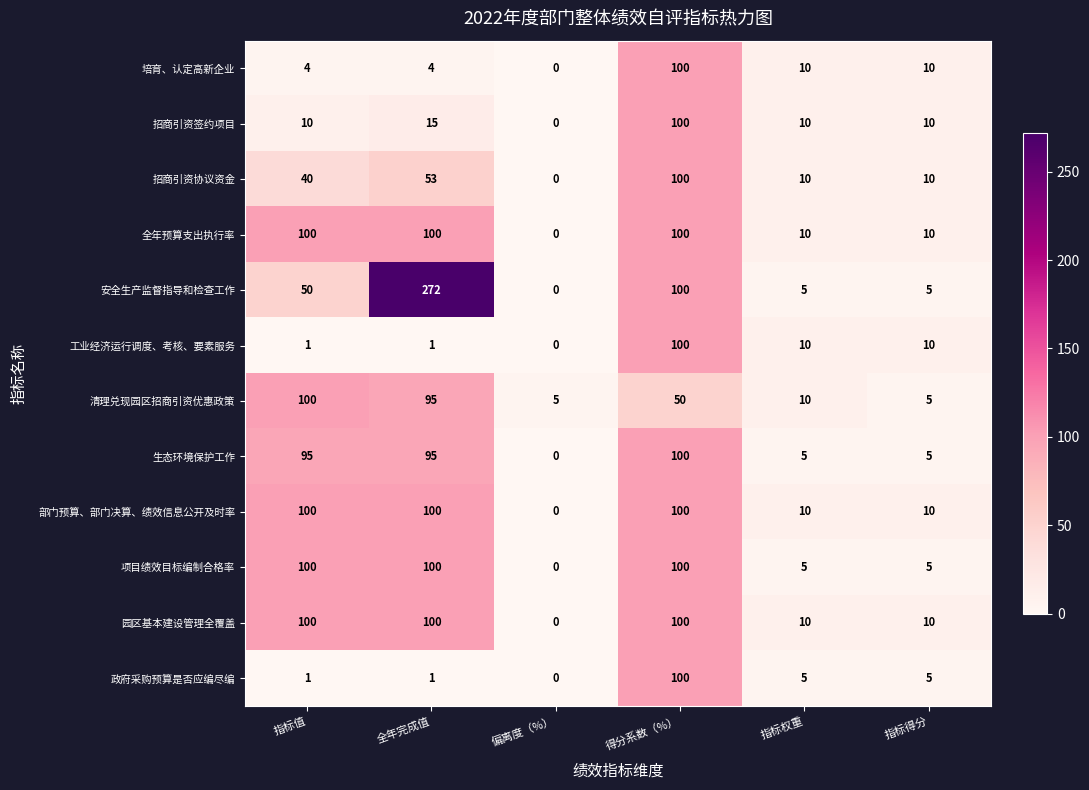

How many positive values does the 全年预算支出执行率 series have?

5